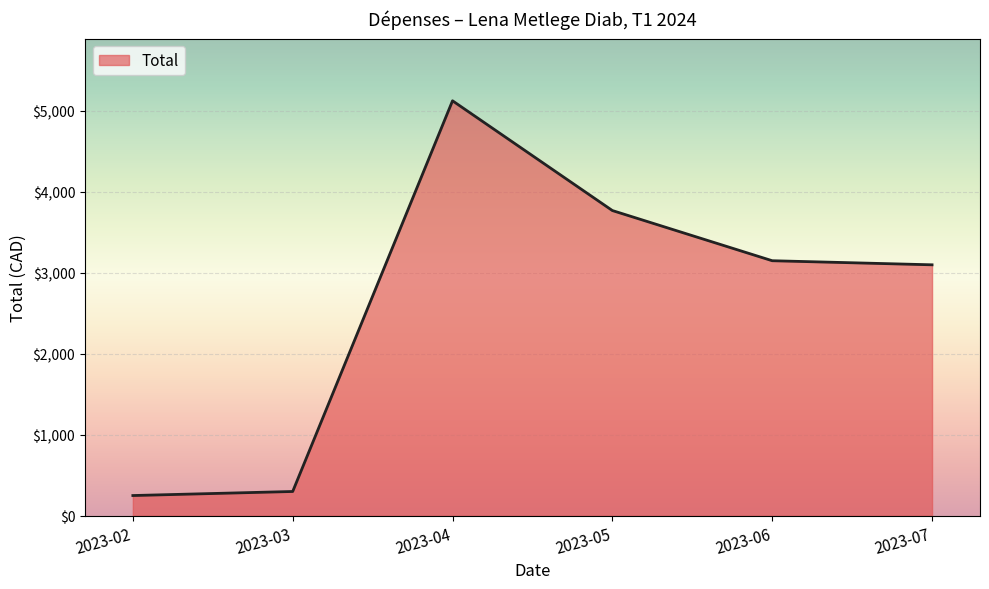

Does the chart have visible grid lines?

Yes